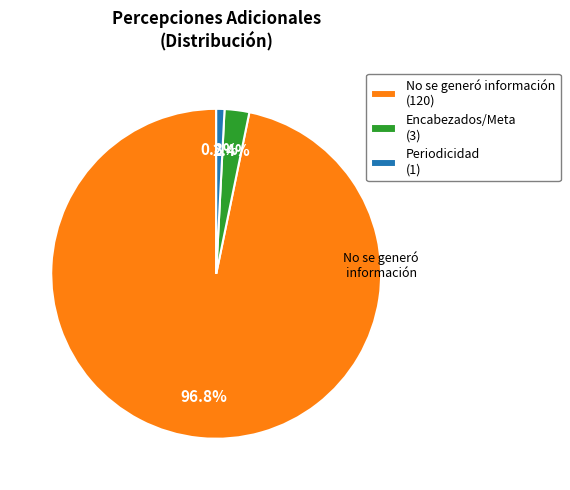

What is the total percentage of No se generó información (120) and Encabezados/Meta (3)?

99.2%